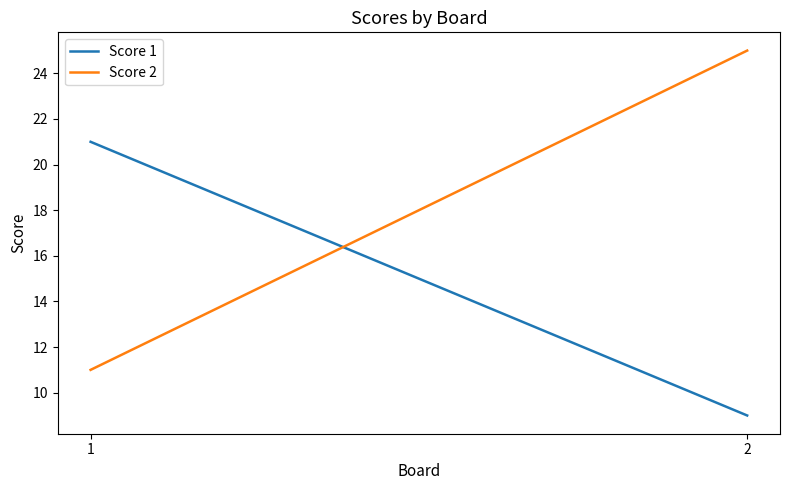

Rank the series by their average value, from highest to lowest.

Score 2, Score 1